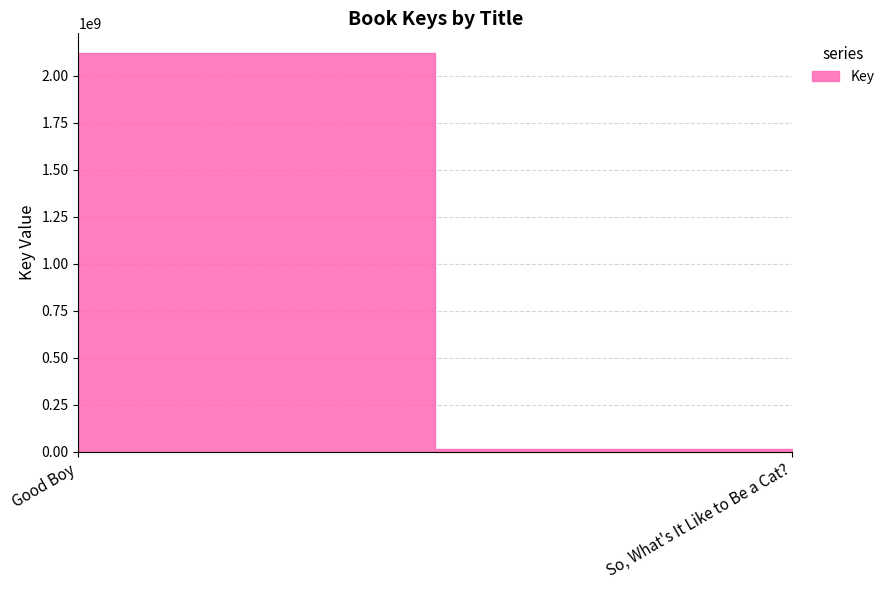

What is the greatest value displayed?

2119734032